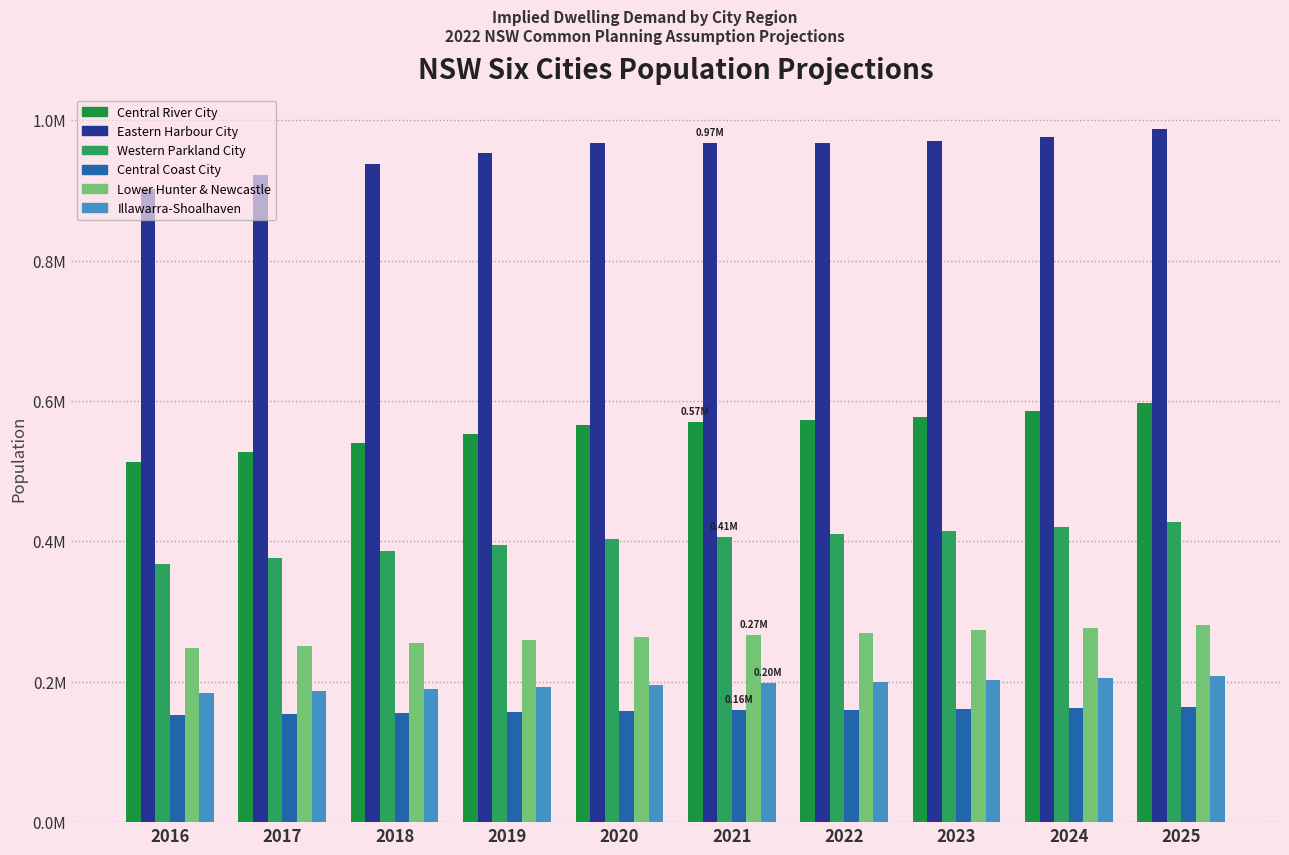

Does the chart contain stacked bars?

No